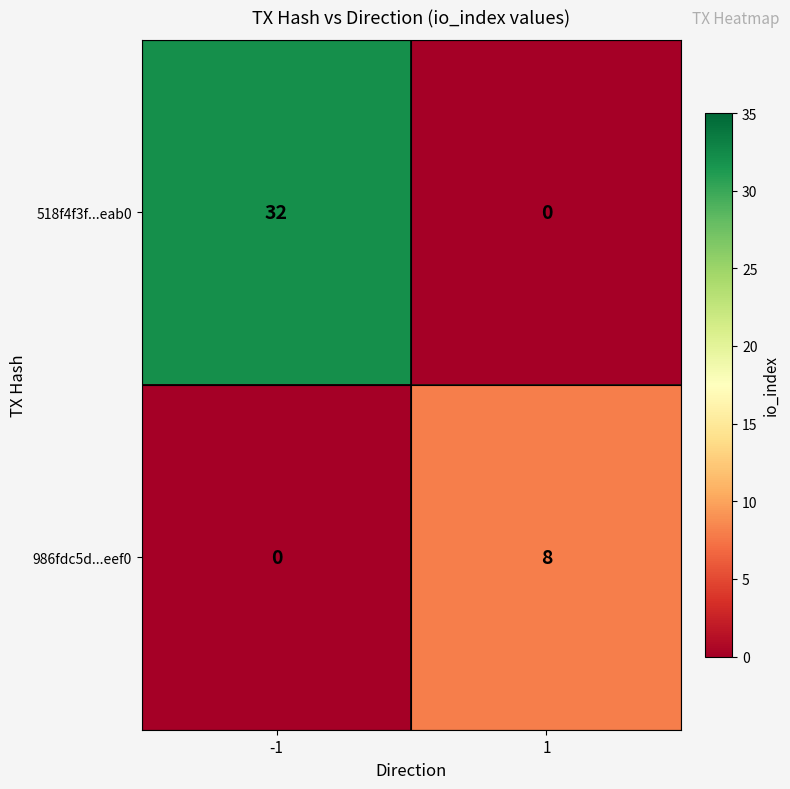

Reading left to right, list all the values displayed in this chart.

518f4f3f...eab0: -1=32	1=0
986fdc5d...eef0: -1=0	1=8